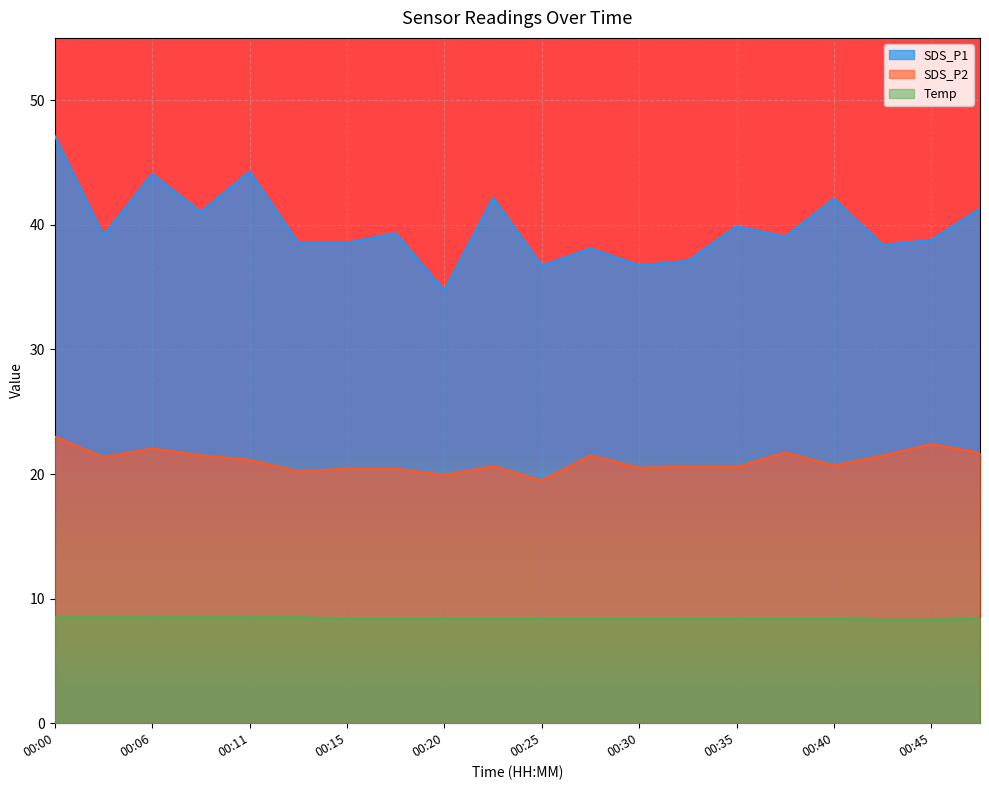

At 00:25, list the series in order from largest to smallest.

SDS_P1, SDS_P2, Temp